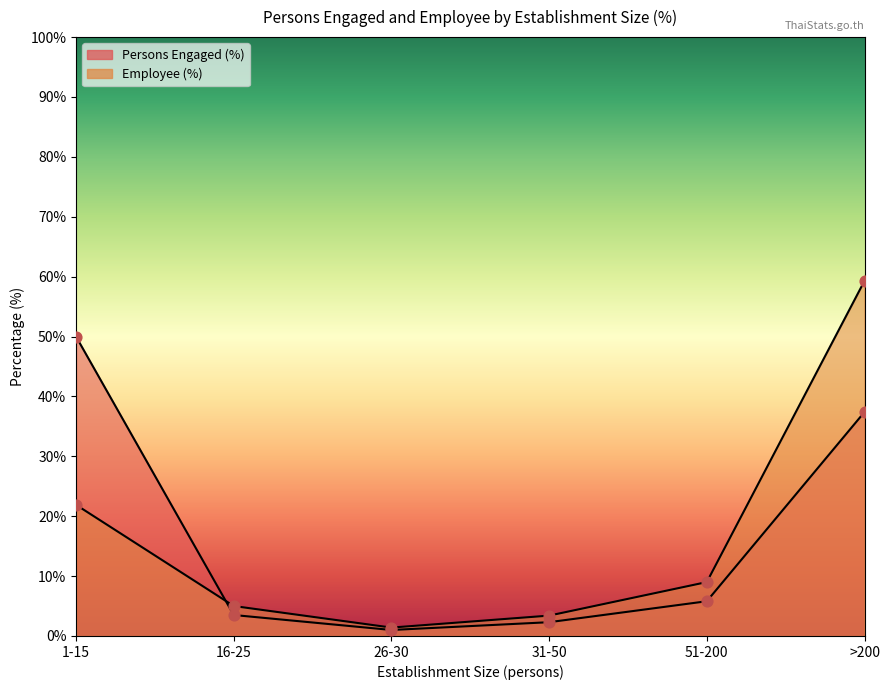

At how many categories does at least one series exceed 12?

2